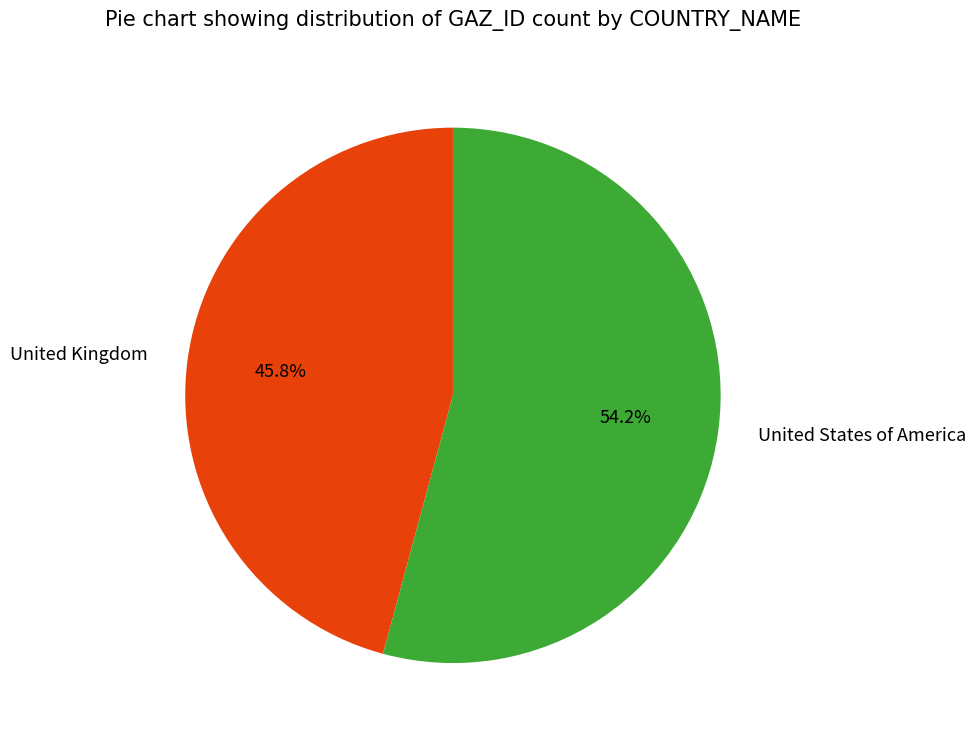

Between United Kingdom and United States of America, which is larger?

United States of America